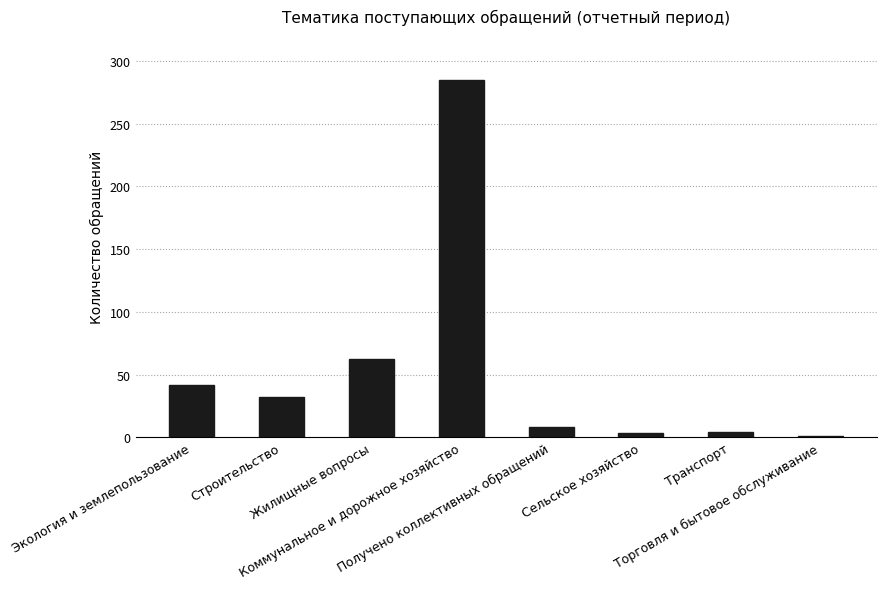

What value does the data have at Сельское хозяйство?

3